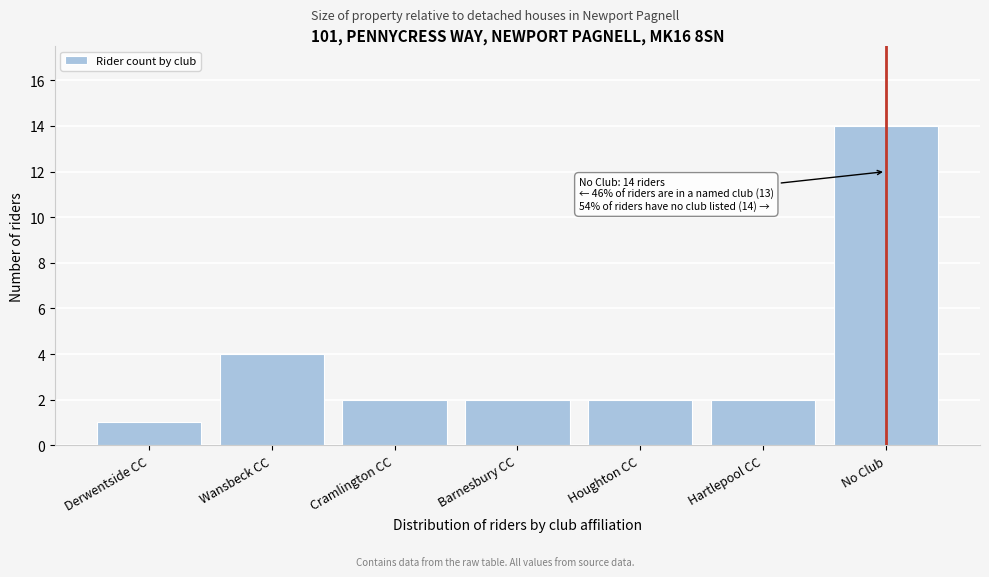

Reading right to left, extract all data points from this chart.

No Club=14	Hartlepool CC=2	Houghton CC=2	Barnesbury CC=2	Cramlington CC=2	Wansbeck CC=4	Derwentside CC=1